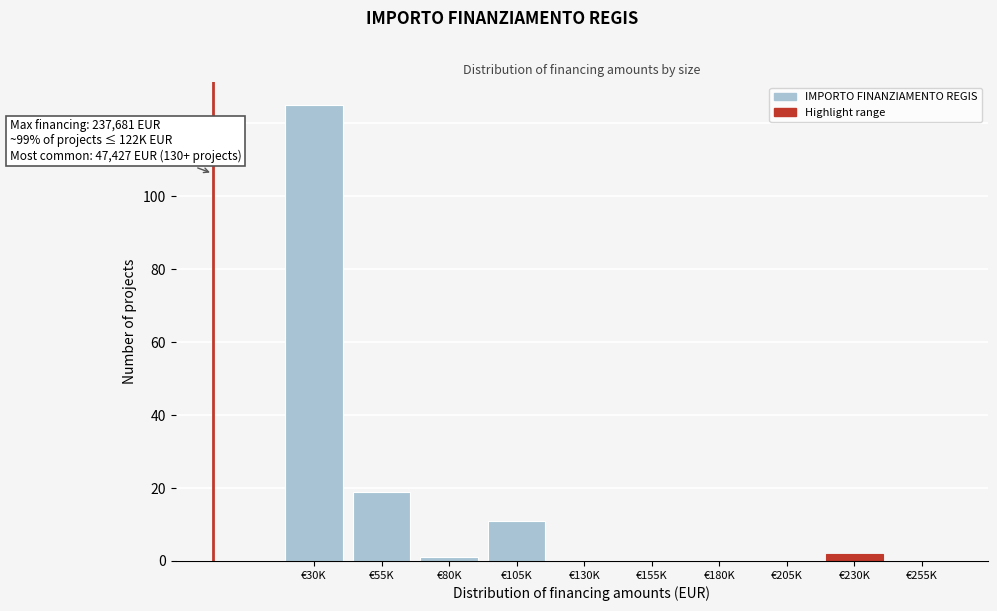

Reading right to left, extract all data points from this chart.

€255K=0	€230K=2	€205K=0	€180K=0	€155K=0	€130K=0	€105K=11	€80K=1	€55K=19	€30K=125